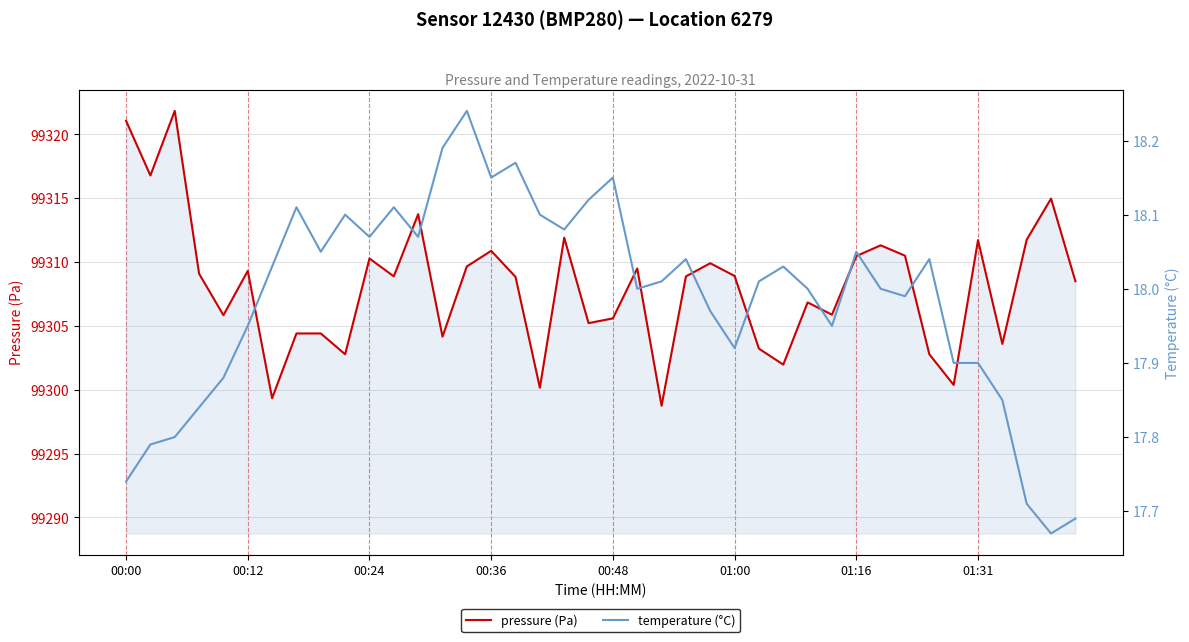

The value of pressure (Pa) at 01:31 is 61946.1. True or false?

False